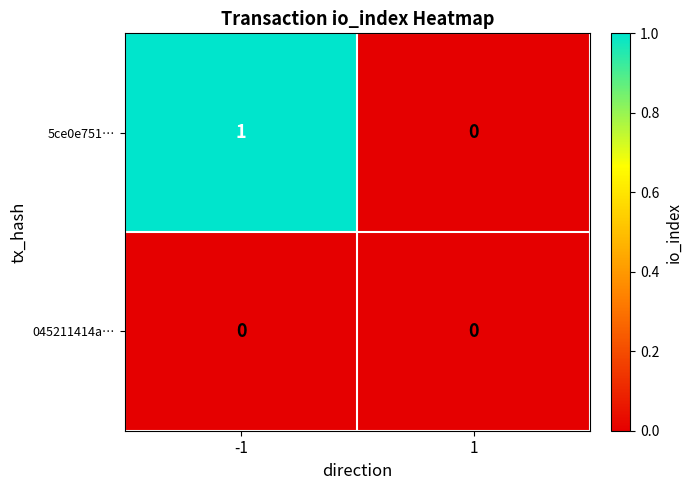

Which series has the widest spread of values?

5ce0e751…